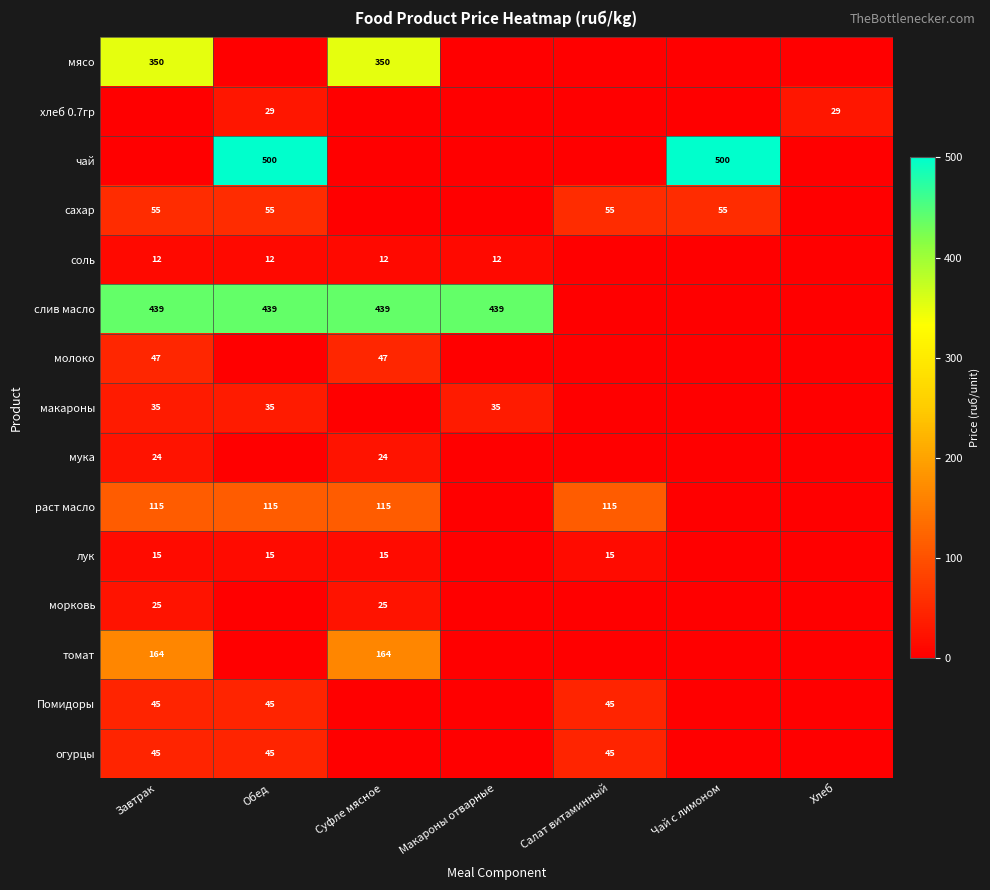

Is it true that макароны equals 35 at Обед?

True